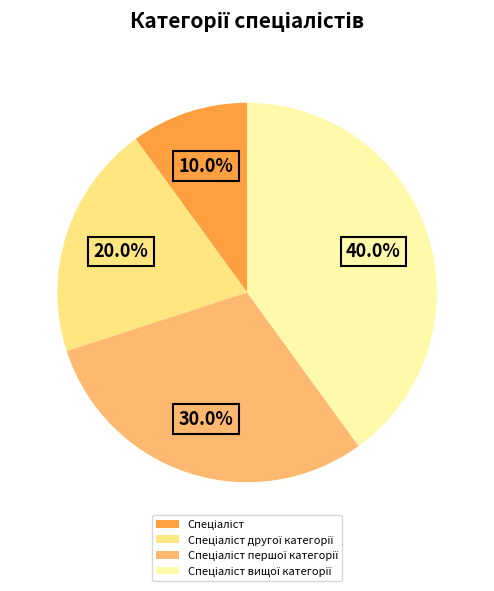

Is there any slice that represents more than half of the pie?

No